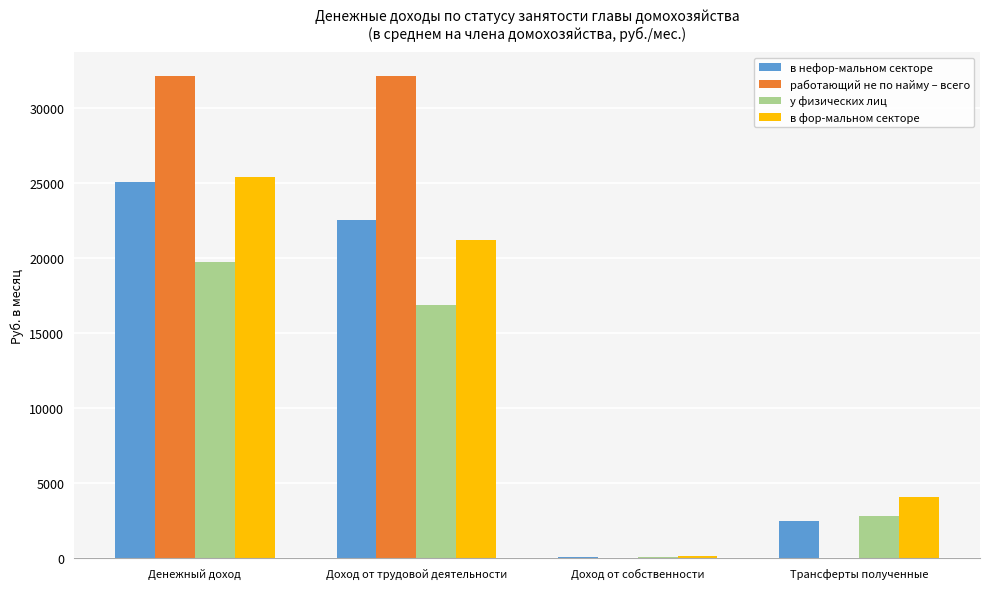

Which series has the widest spread of values?

работающий не по найму – всего